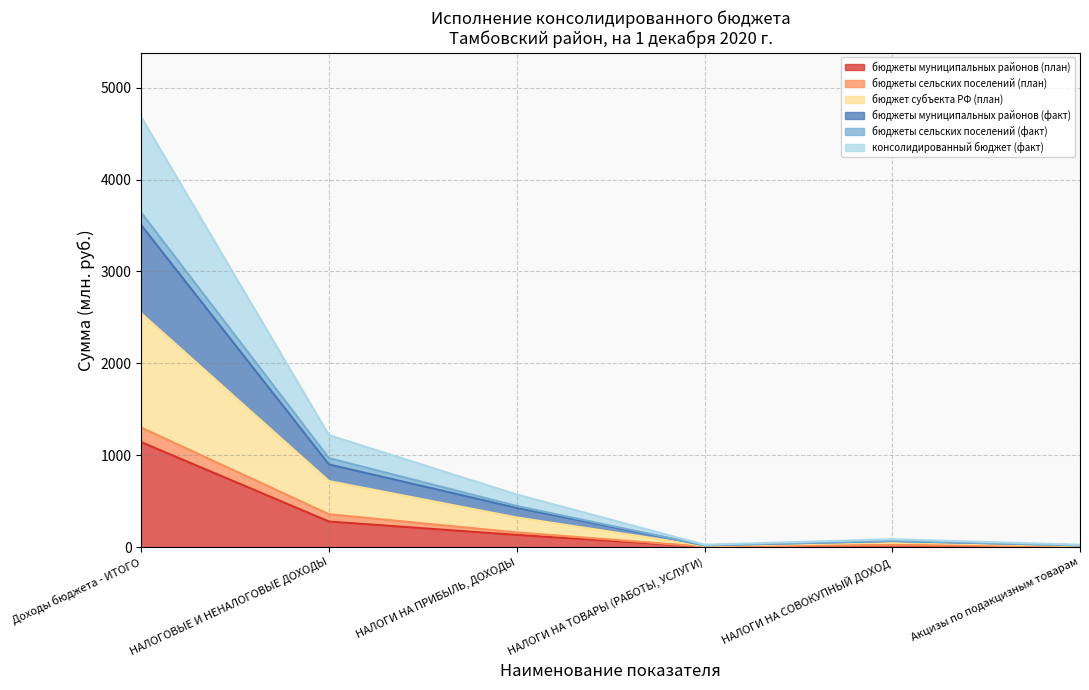

What position from the left is Доходы бюджета - ИТОГО?

1